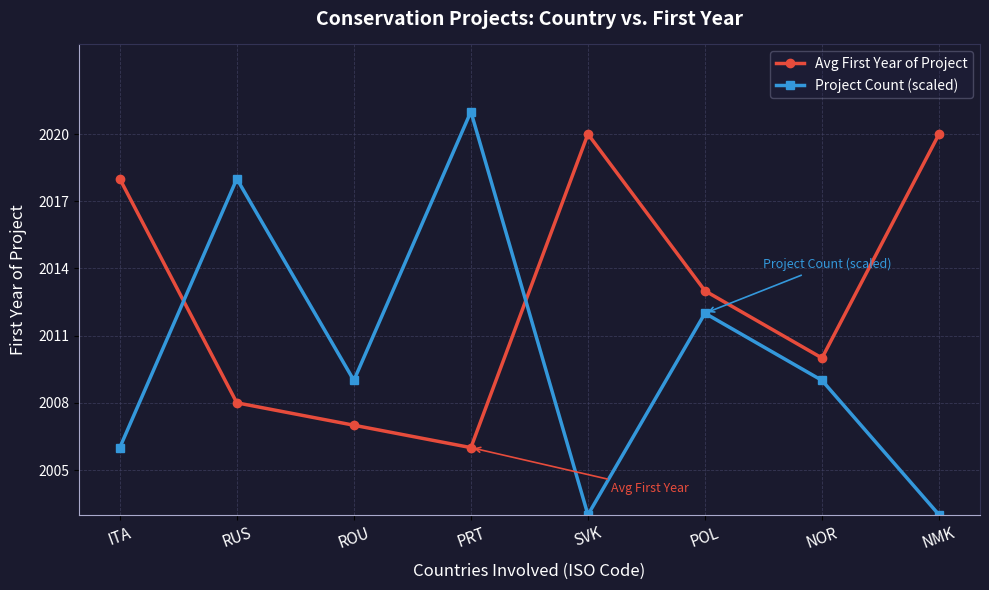

How many interior local peaks does the Avg First Year of Project series have?

1